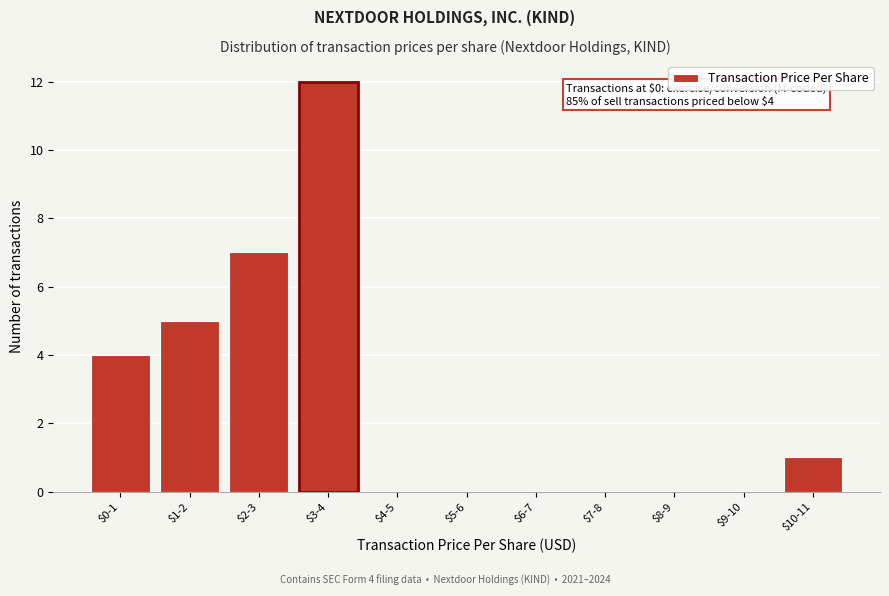

The value at $2-3 is 2. True or false?

False